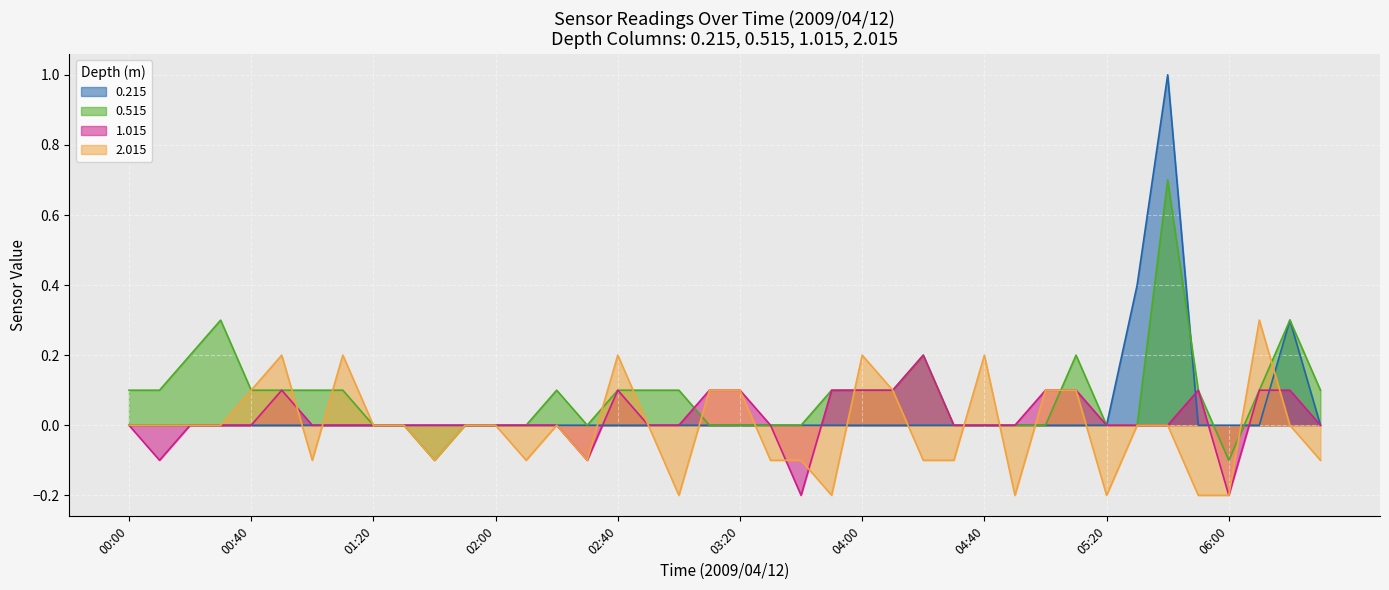

What is the sum of all 0.215 values?

1.7